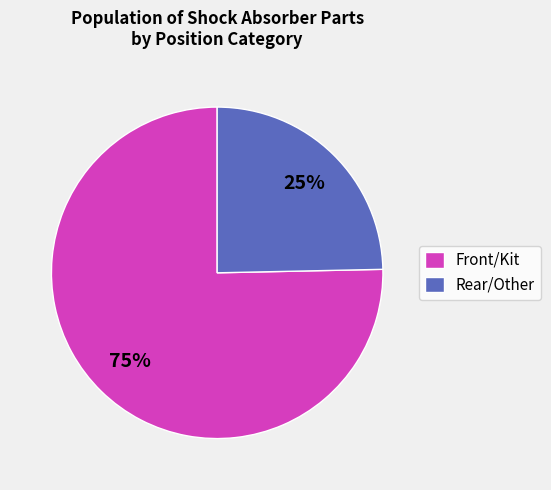

Is there any slice that represents more than half of the pie?

Yes